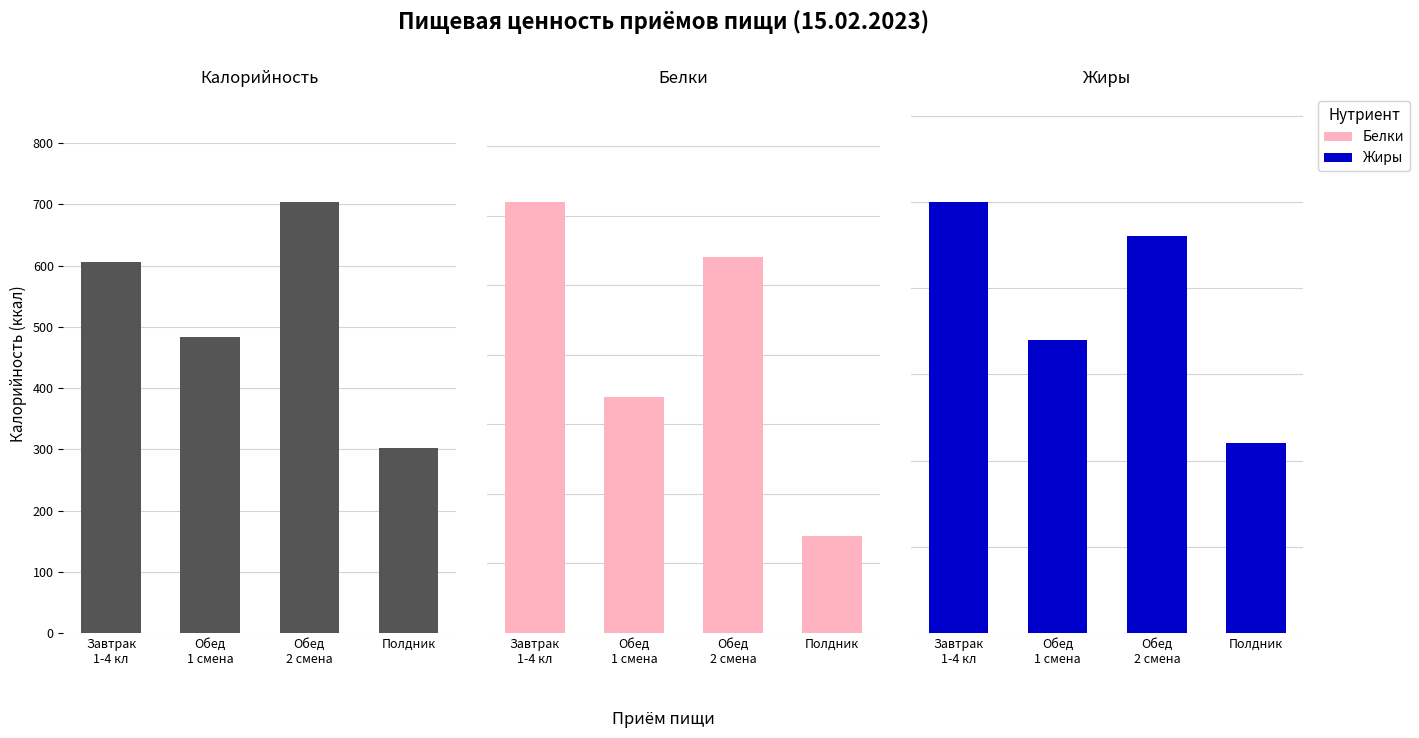

Where is Калорийность nearest to the value 503?

Обед
1 смена